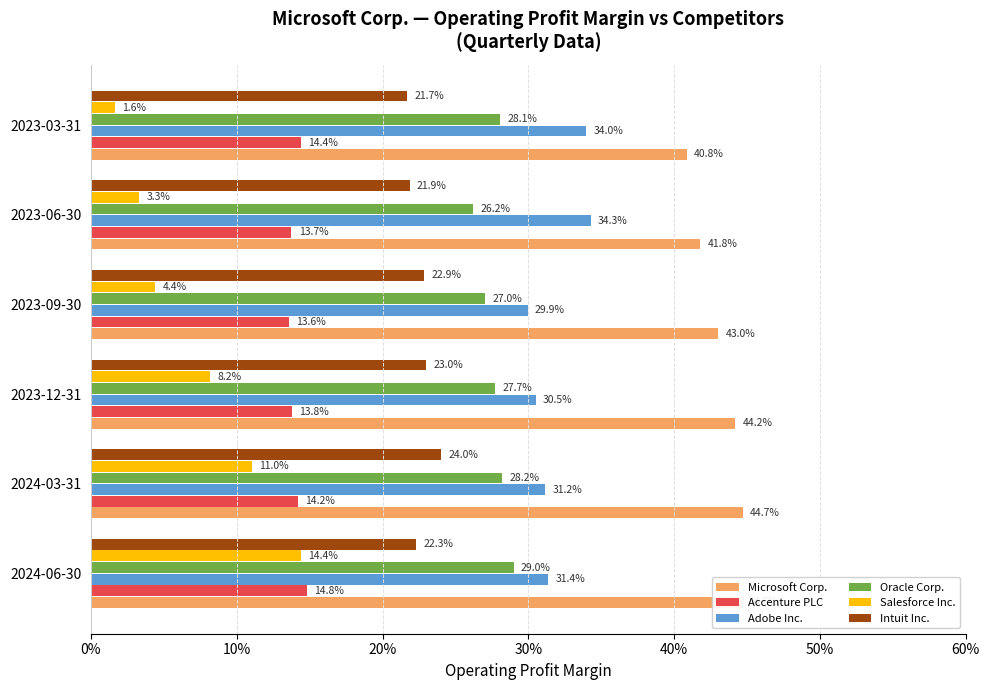

What are all the series names shown in the legend?

Microsoft Corp., Accenture PLC, Adobe Inc., Oracle Corp., Salesforce Inc., Intuit Inc.